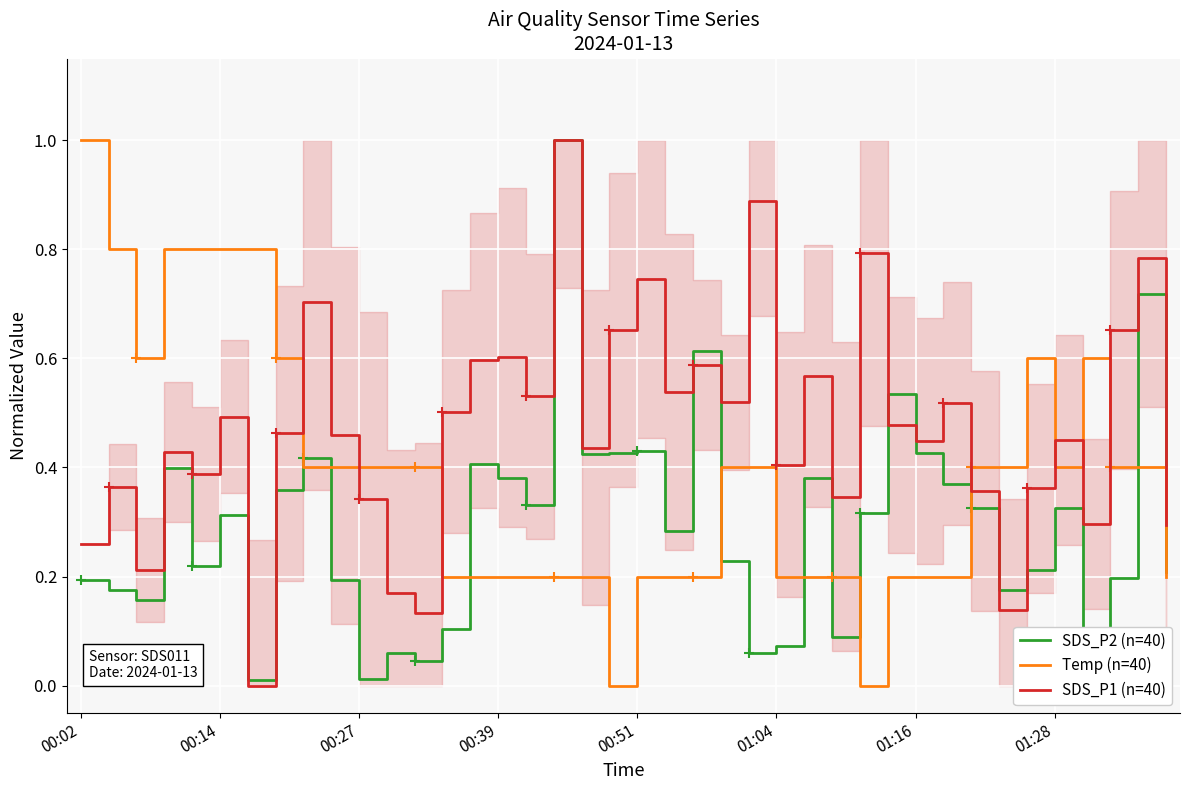

The value of SDS_P1 (n=40) at 01:04 is 0.1. True or false?

False